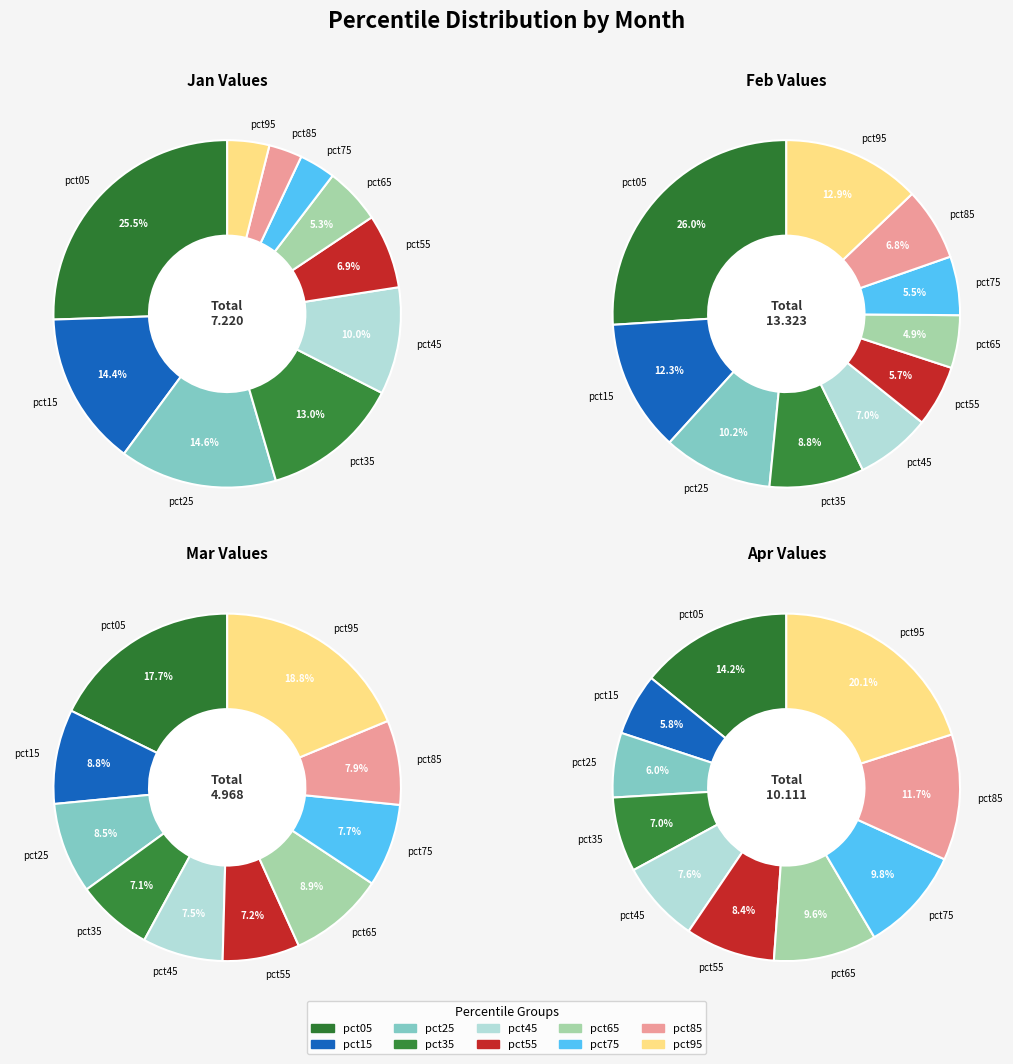

To the nearest percent, what portion does pct55 represent?

7%